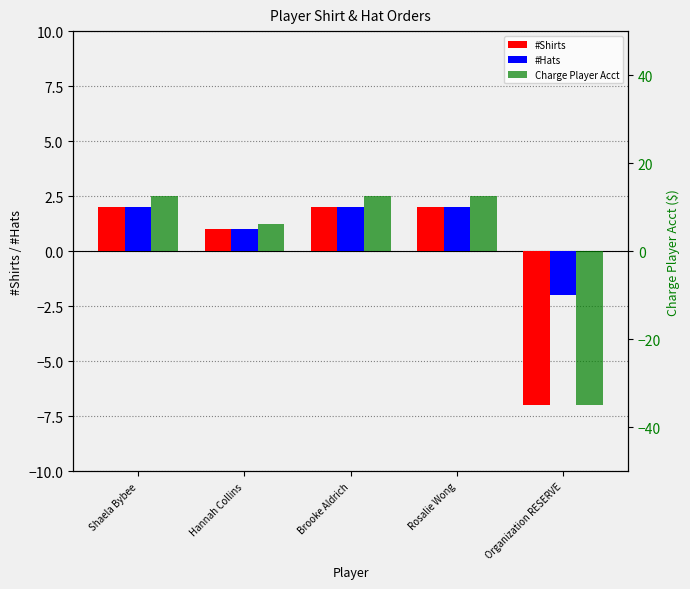

How many positive values does the Charge Player Acct series have?

4